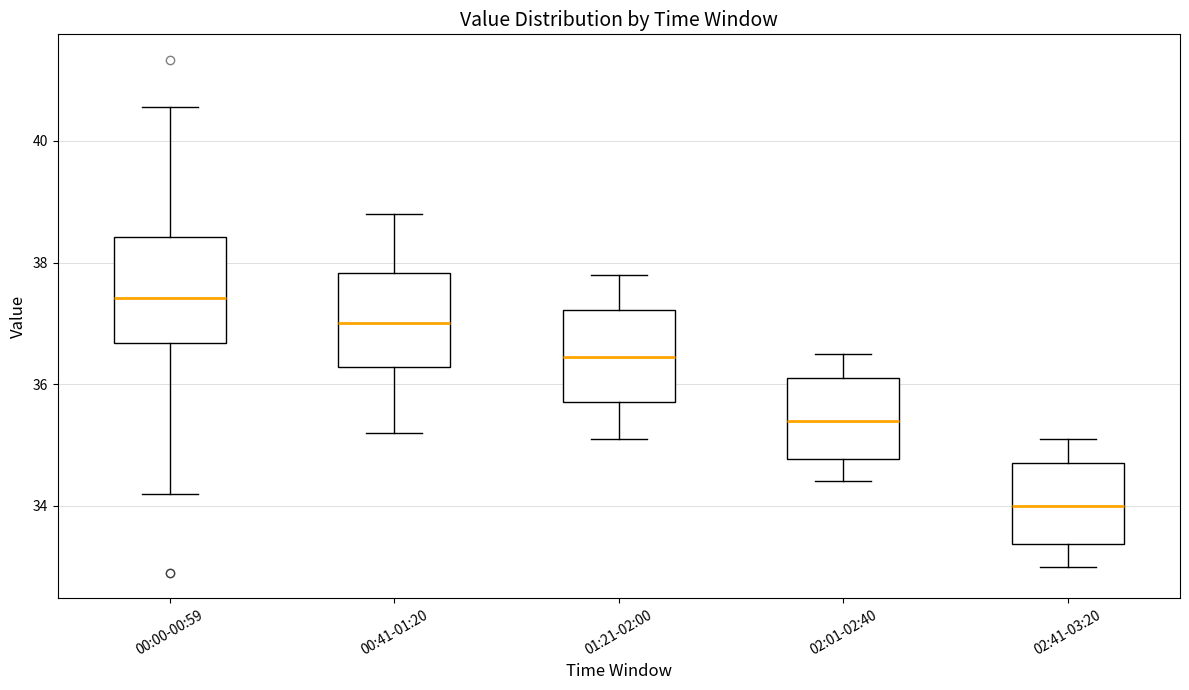

Where does the median line of the box for 01:21-02:00 sit on the y-axis? The values are not printed on the chart, so give them approximately, as read against the axis.

36.4